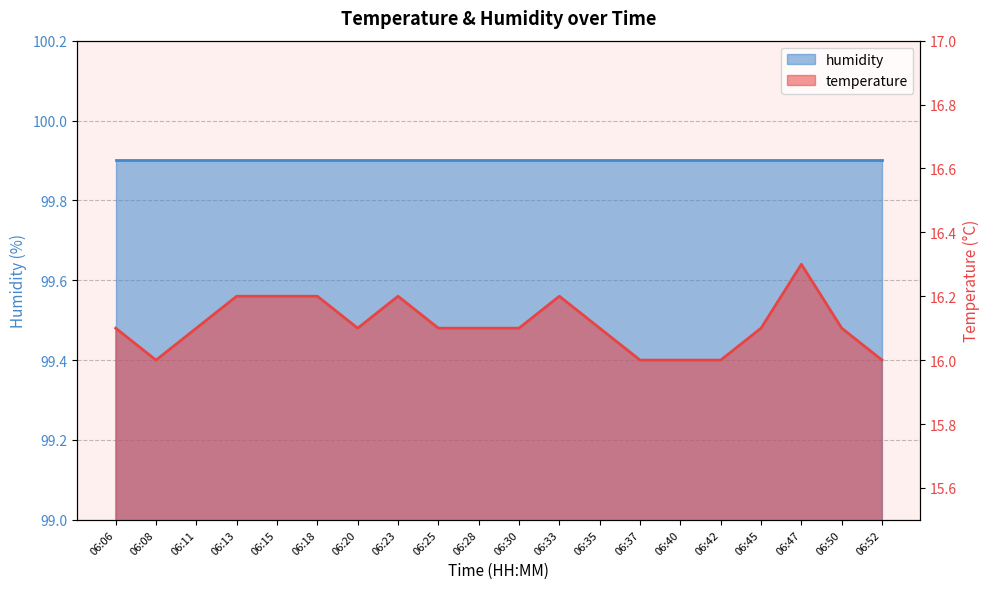

True or false: the data shows 16.1 at 06:30.

True